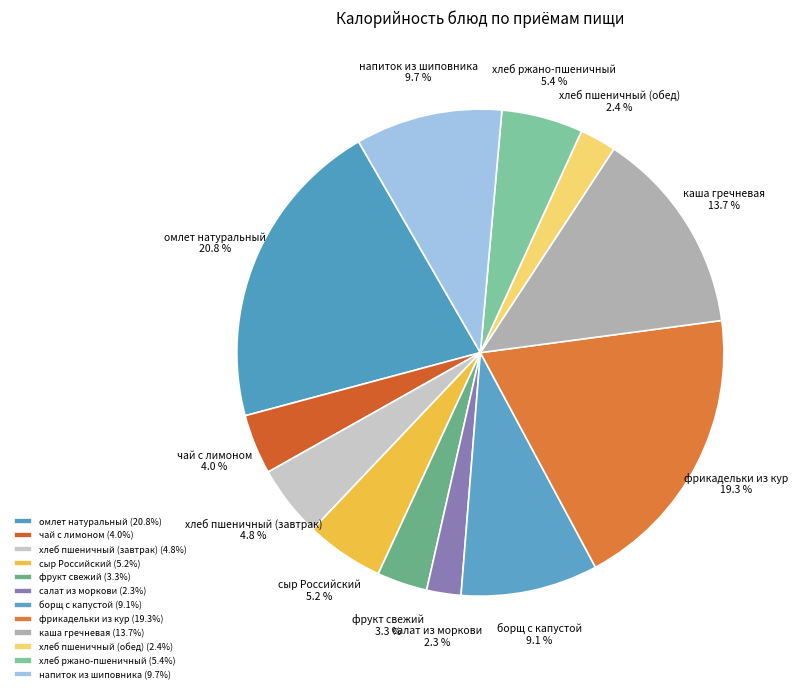

To the nearest percent, what percentage of the pie is борщ с капустой?

9%